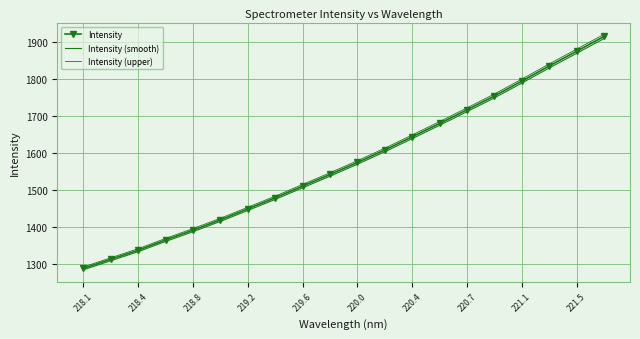

Reading right to left, list all the values displayed in this chart.

Intensity: 1915.4	1875.4	1835.8	1794.9	1754.9	1717.6	1680.7	1644.7	1609.1	1575.3	1542.9	1511.5	1479.9	1450.1	1420.4	1392.6	1366.1	1338.4	1313.9	1289.3
Intensity (smooth): 1909.6	1869.8	1830.3	1789.5	1749.7	1712.4	1675.6	1639.7	1604.2	1570.6	1538.3	1506.9	1475.5	1445.7	1416.1	1388.4	1362.0	1334.4	1310.0	1285.5
Intensity (upper): 1921.1	1881.0	1841.3	1800.3	1760.2	1722.7	1685.7	1649.6	1613.9	1580.0	1547.5	1516.0	1484.4	1454.4	1424.7	1396.7	1370.2	1342.4	1317.9	1293.2